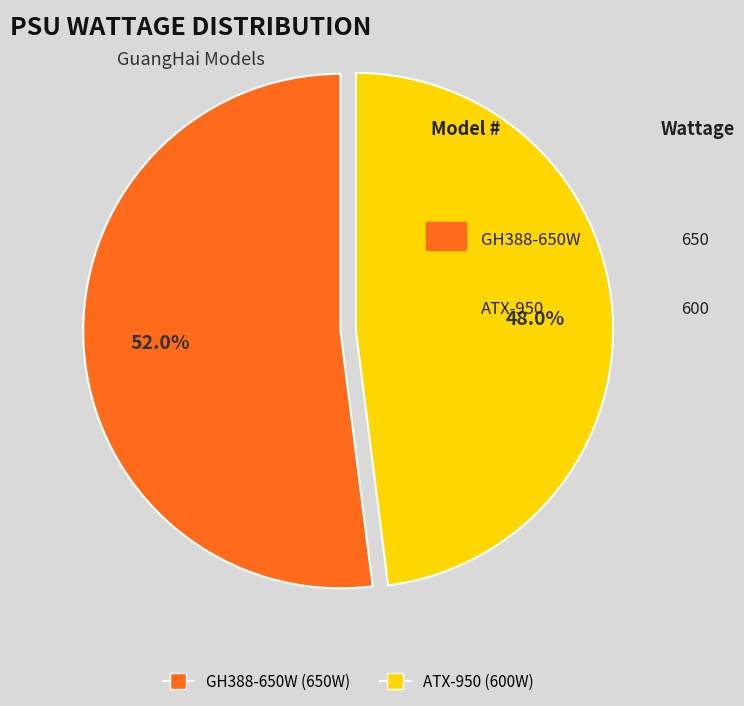

Is GH388-650W the majority of the pie?

Yes